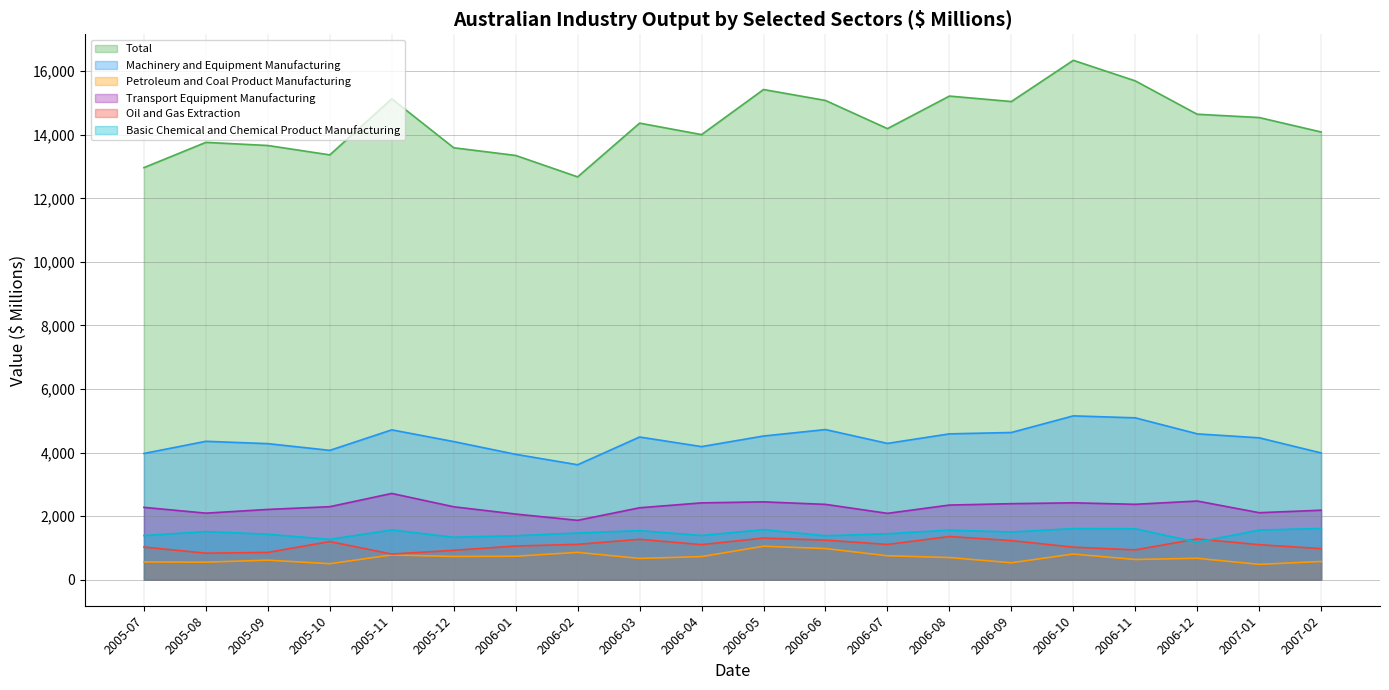

True or false: Machinery and Equipment Manufacturing and Petroleum and Coal Product Manufacturing cross at least once.

False